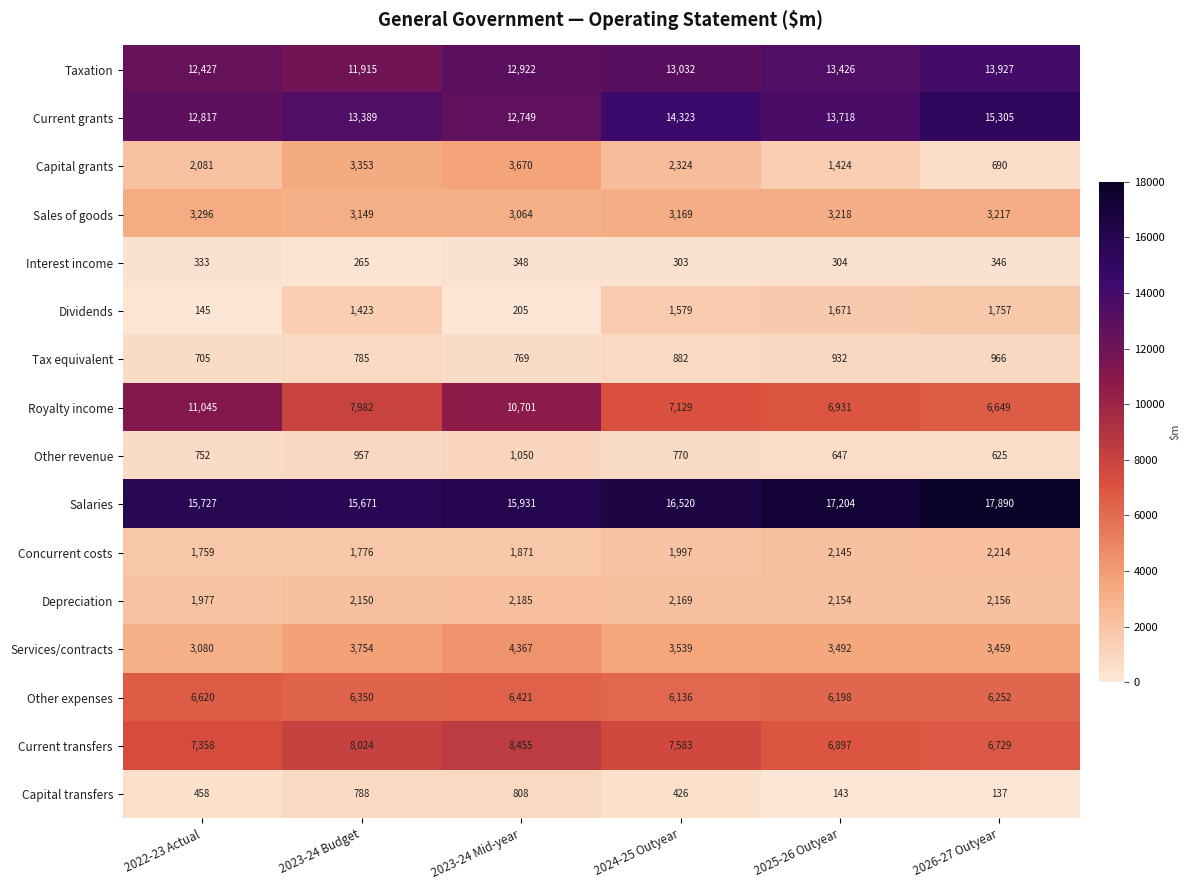

The value of Sales of goods at 2022-23 Actual is 3296. True or false?

True